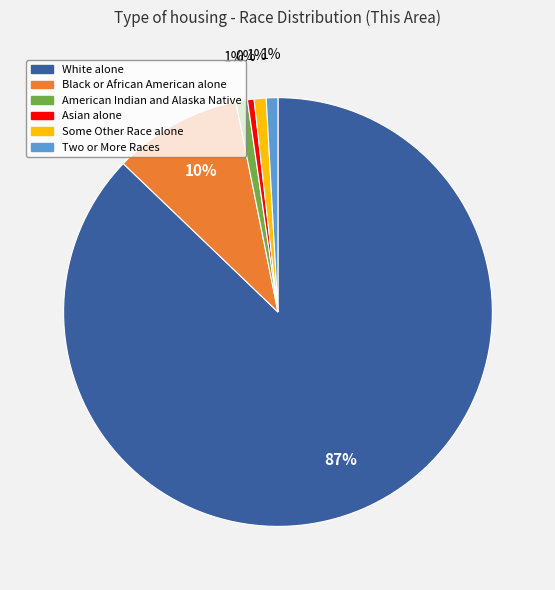

Combined, do Black or African American alone and Asian alone account for over 50%?

No